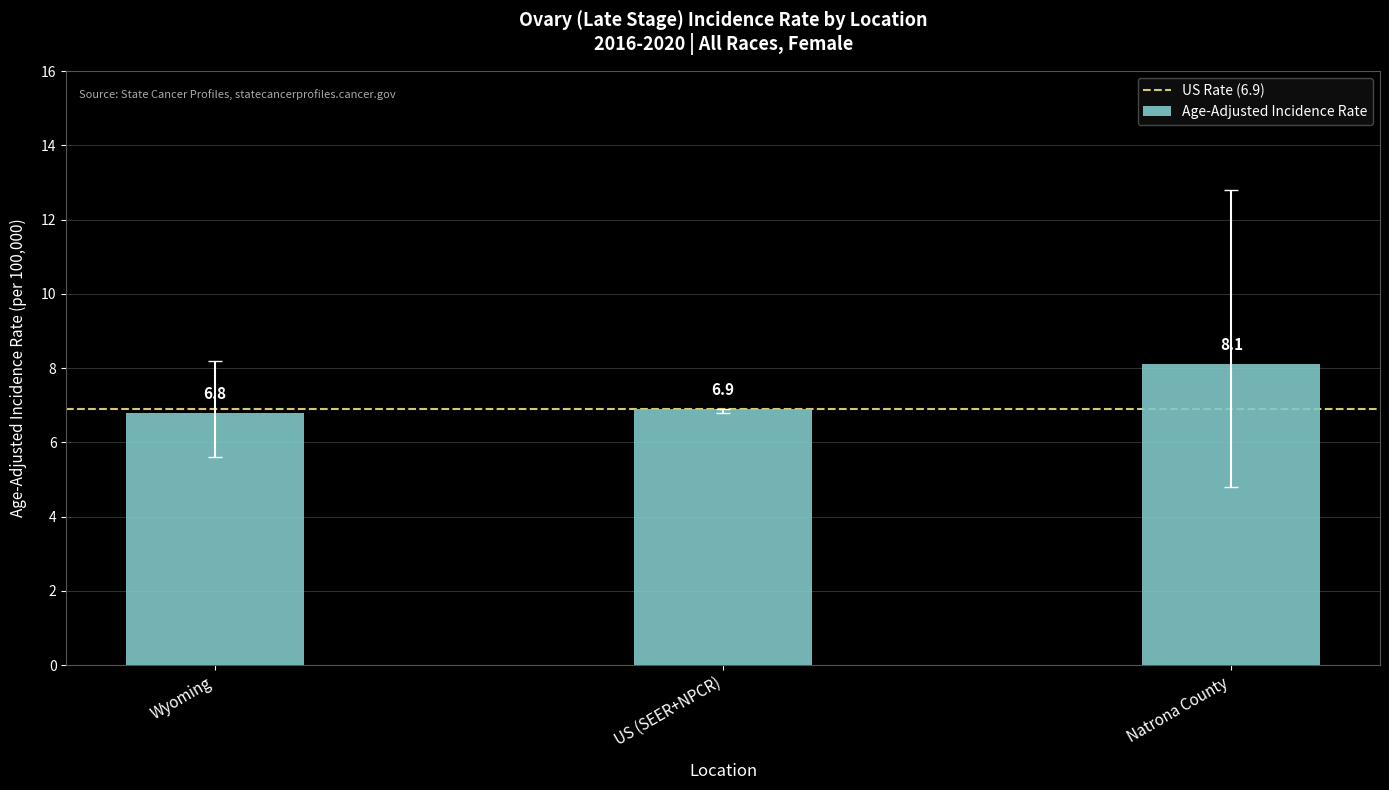

What is the label of the 1st bar from the left?

Wyoming